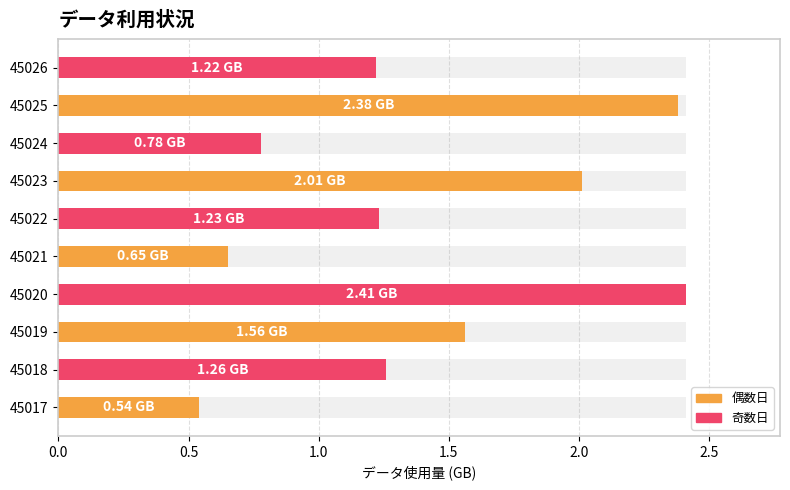

Are the bars grouped side by side (vs. stacked)?

No